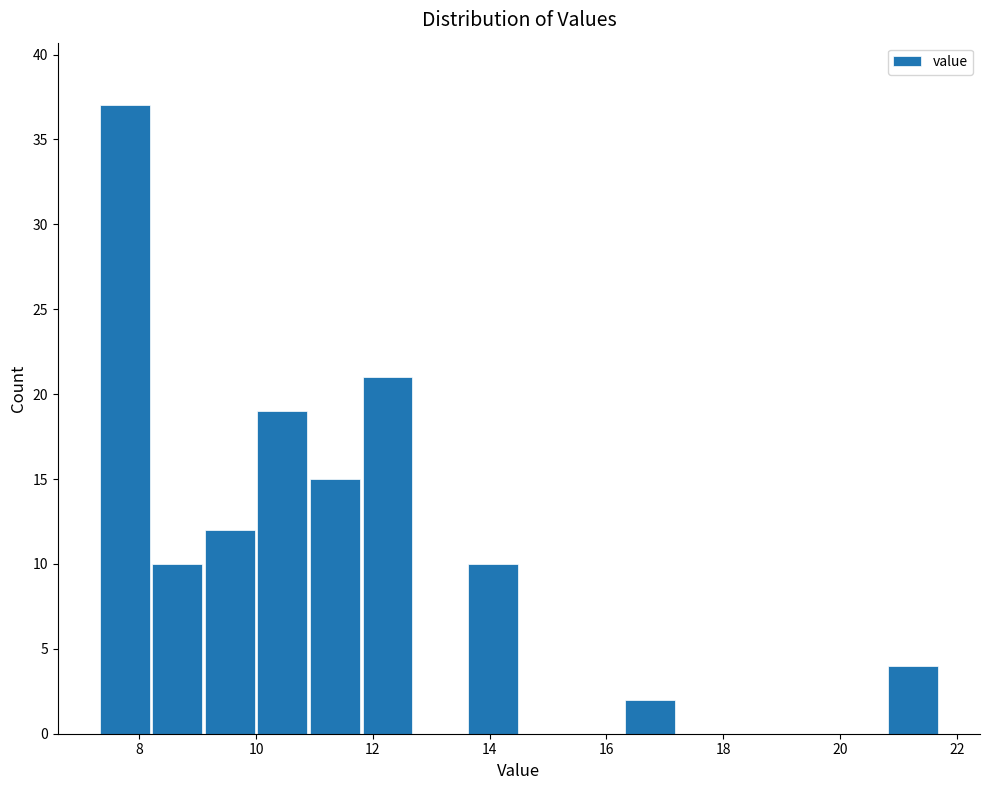

Reading left to right, transcribe this chart: for each bar, give the range it covers on the x-axis and its height. Neither the bar edges nor the heights are printed on the chart, so give them approximately, as read against the axes.

7.3 to 8.2: 37
8.2 to 9.1: 10
9.1 to 10.0: 12
10.0 to 10.9: 19
10.9 to 11.8: 15
11.8 to 12.7: 21
12.7 to 13.6: 0
13.6 to 14.5: 10
14.5 to 15.4: 0
15.4 to 16.3: 0
16.3 to 17.2: 2
17.2 to 18.1: 0
18.1 to 19.0: 0
19.0 to 19.9: 0
19.9 to 20.8: 0
20.8 to 21.7: 4